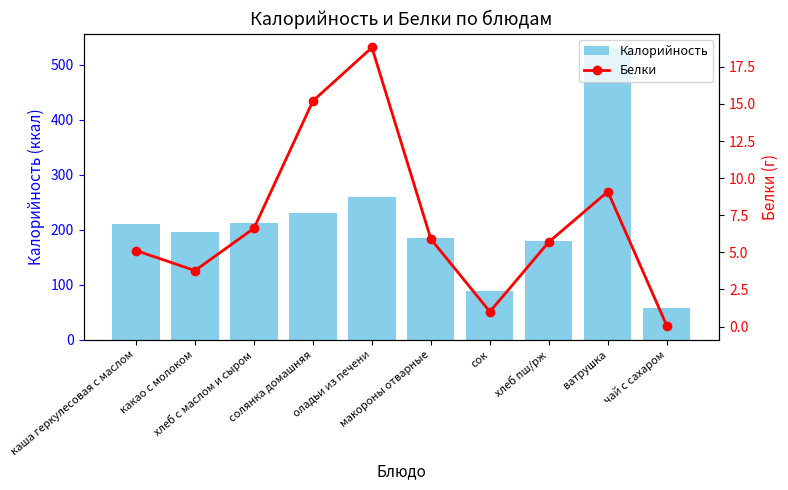

What is the total value across all series at каша геркулесовая с маслом?

215.2